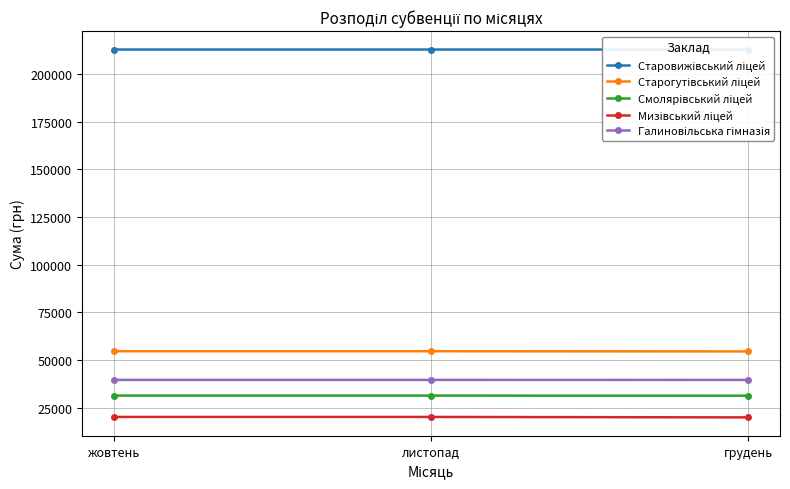

What is the label of the 1st point from the right?

грудень